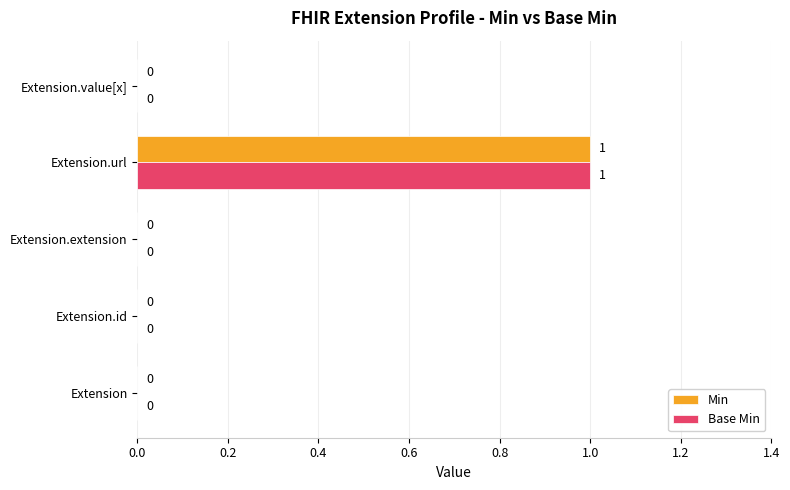

At which category is the sum across all series the highest?

Extension.url